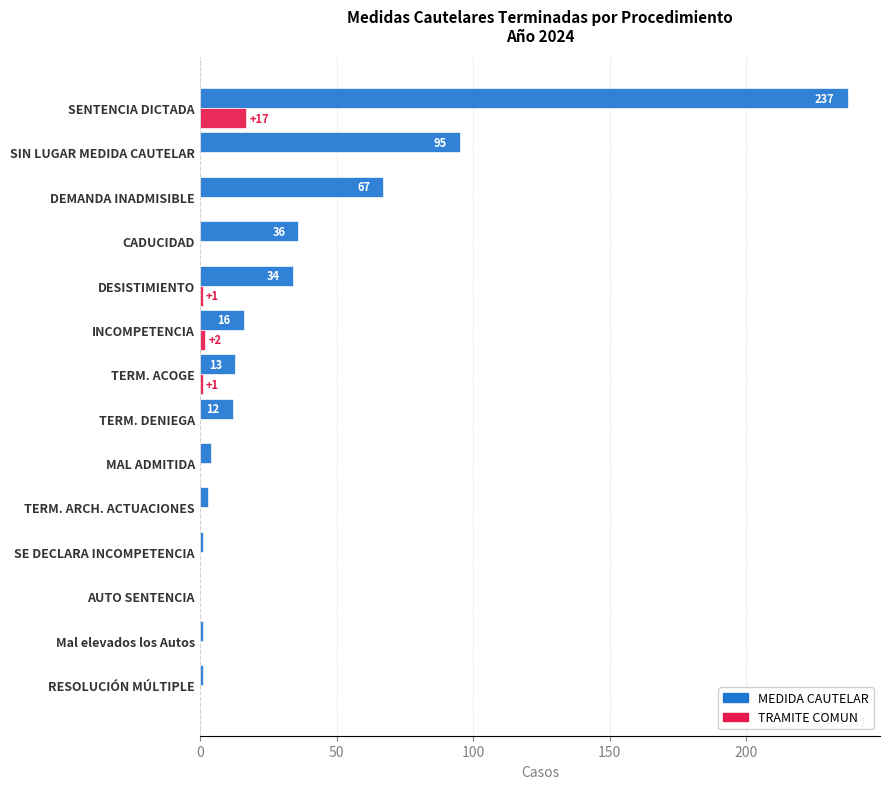

What is the greatest value displayed?

237